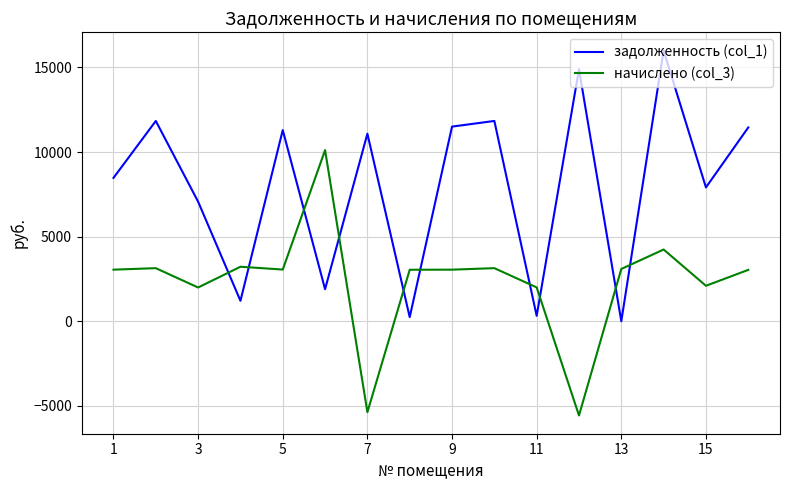

Which series ends up on top after the final intersection of начислено (col_3) and задолженность (col_1)?

задолженность (col_1)